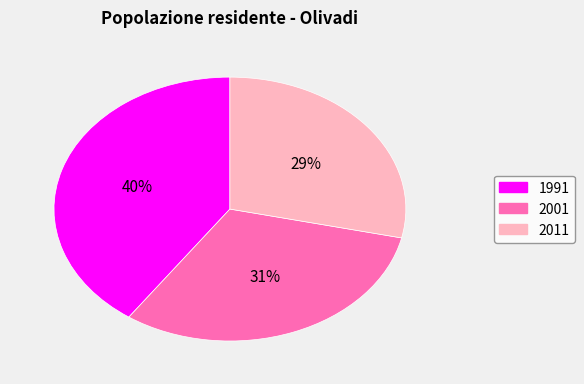

Is the sum of 1991 and 2011 greater than half?

Yes